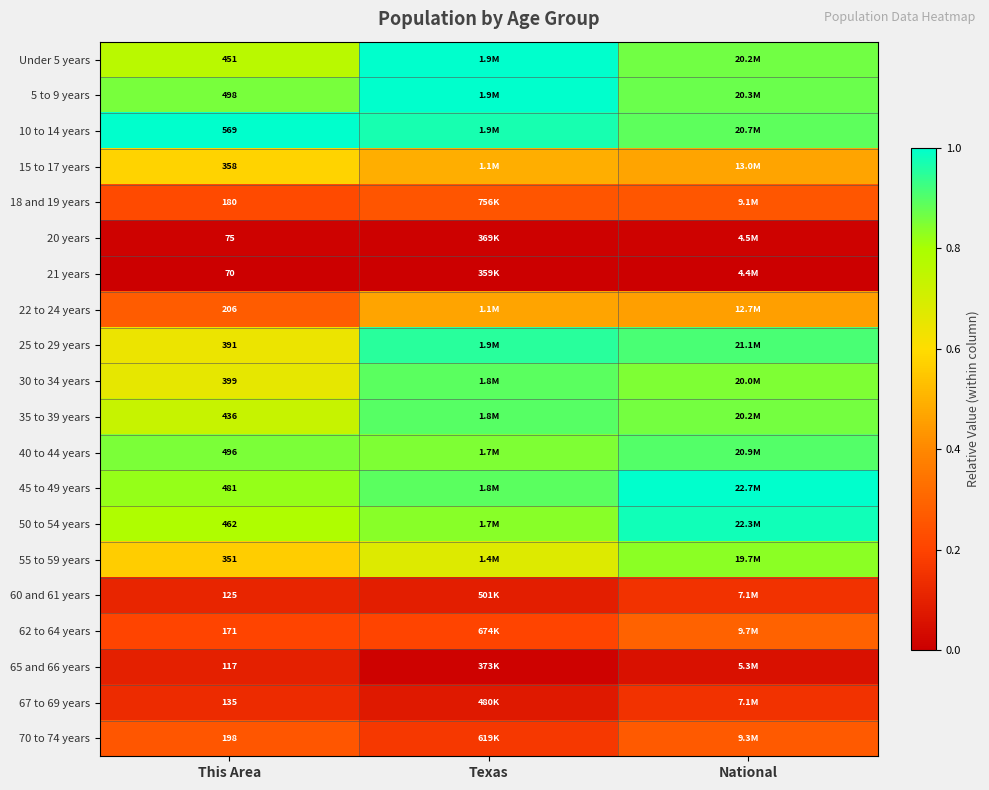

Is the value of 62 to 64 years at This Area greater than the value of 21 years at This Area?

Yes